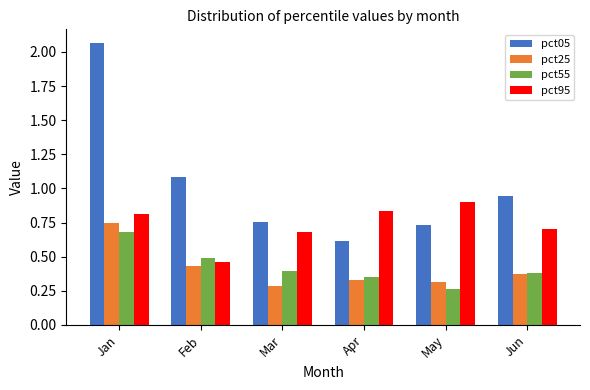

True or false: pct95 has a value of 0.7 at Jun.

True